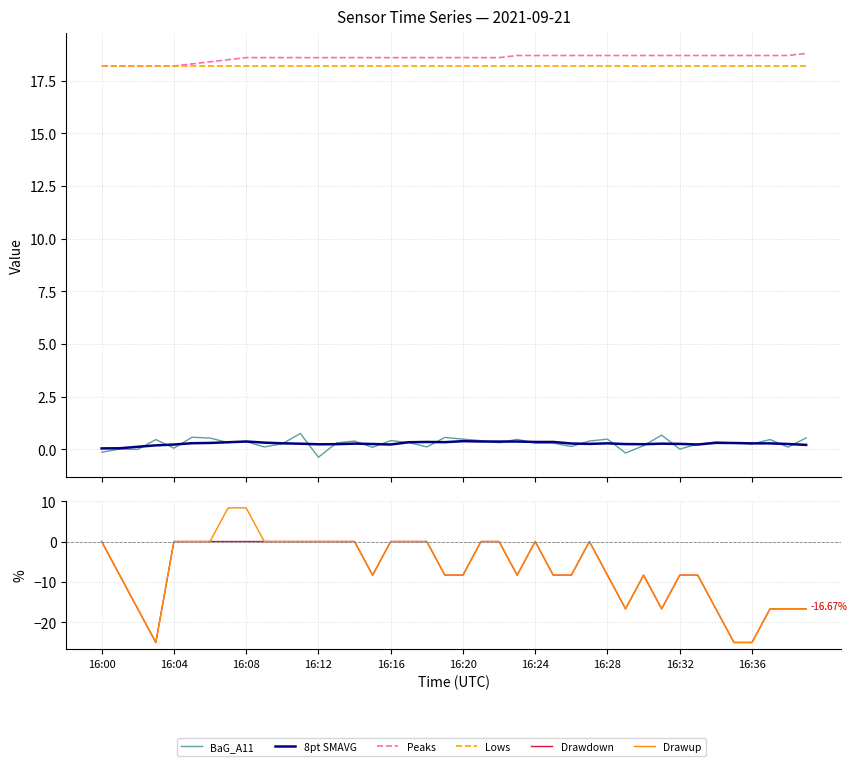

How many series are shown in this chart?

6